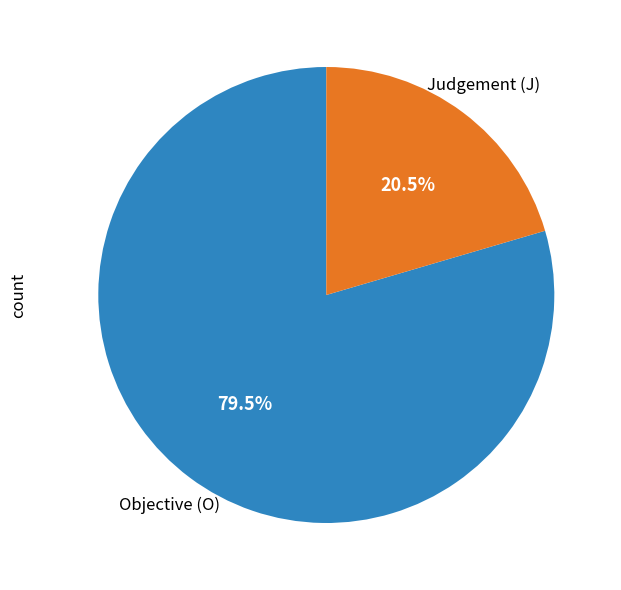

How many segments does this pie chart have?

2